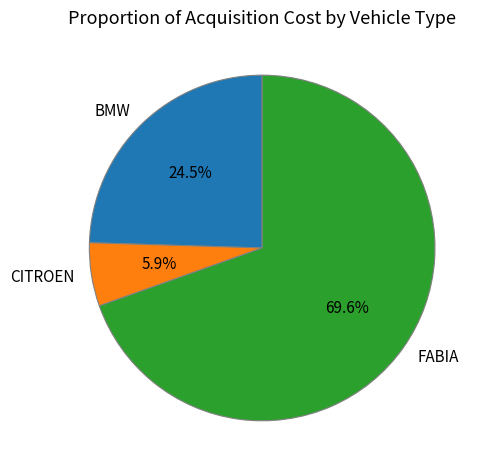

Is there any slice that represents more than half of the pie?

Yes